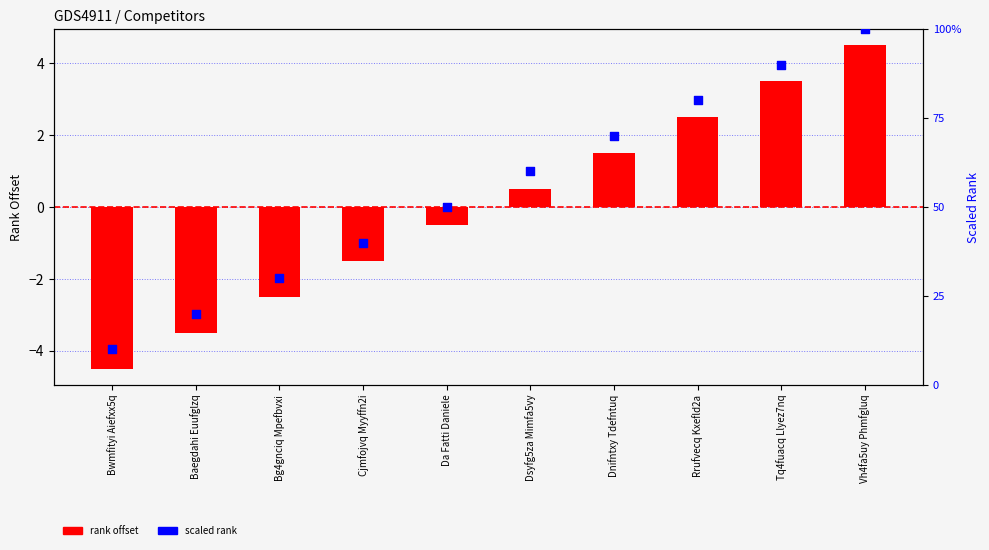

At how many categories does at least one series exceed 49?

6